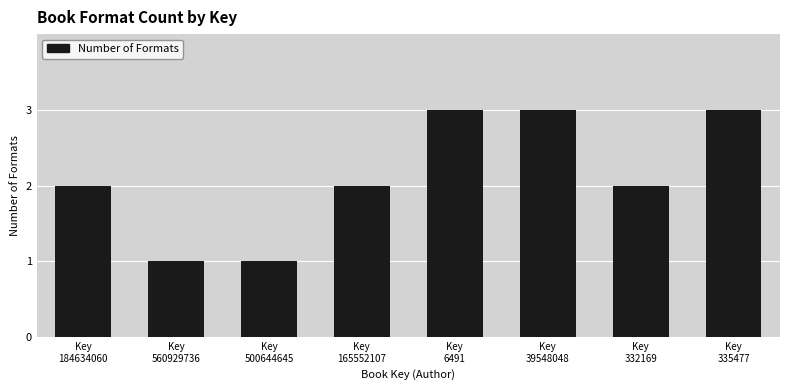

What is the sum of all values?

17